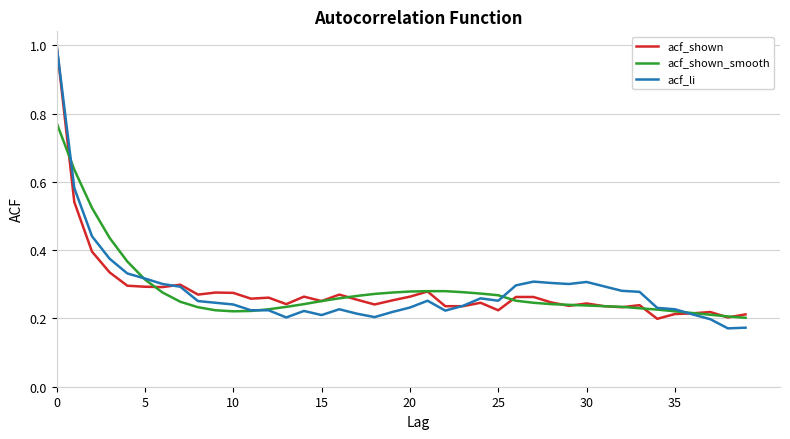

What is the maximum value shown in the chart?

1.0